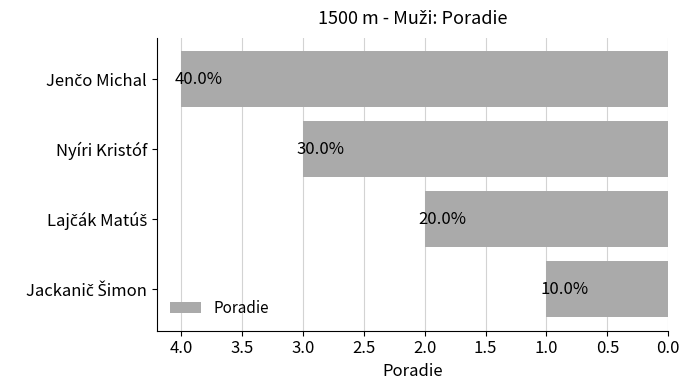

How many bars are there in total?

4